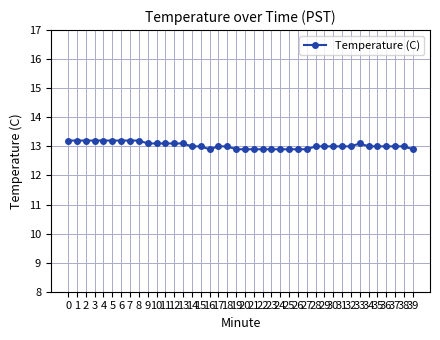

The value at 28 is 13.0. True or false?

True